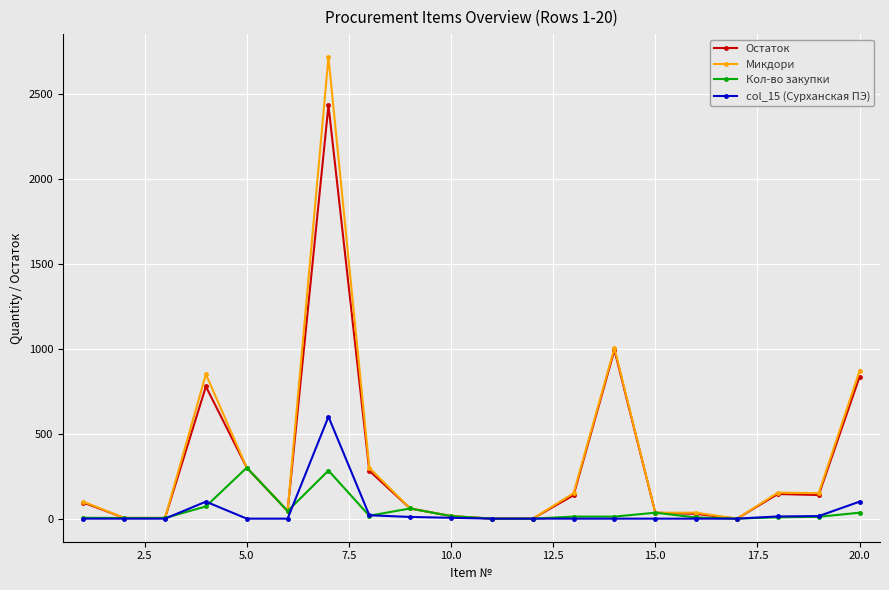

List the series in order of their peak value, lowest first.

Кол-во закупки, col_15 (Сурханская ПЭ), Остаток, Микдори